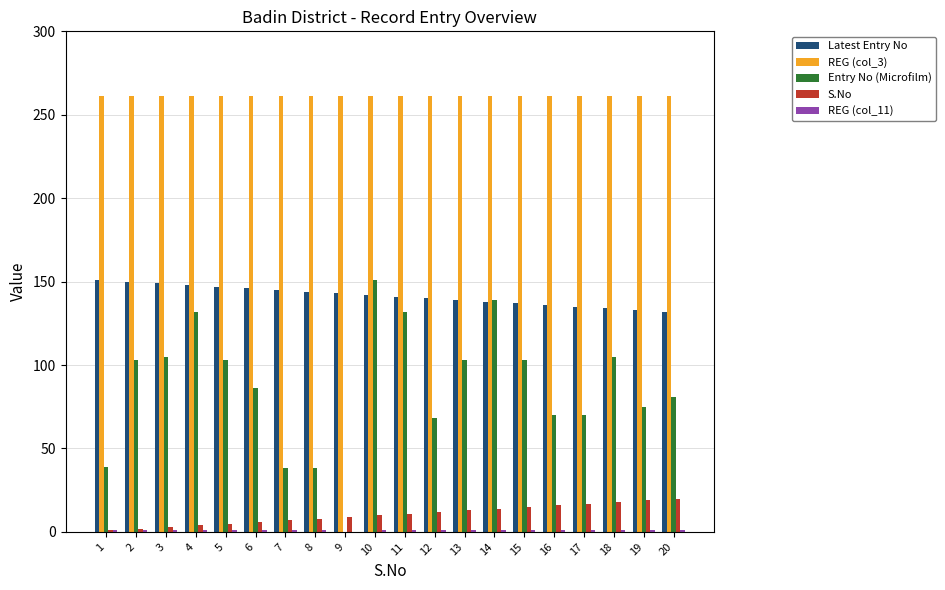

True or false: Entry No (Microfilm) has a value of 29 at 13.

False